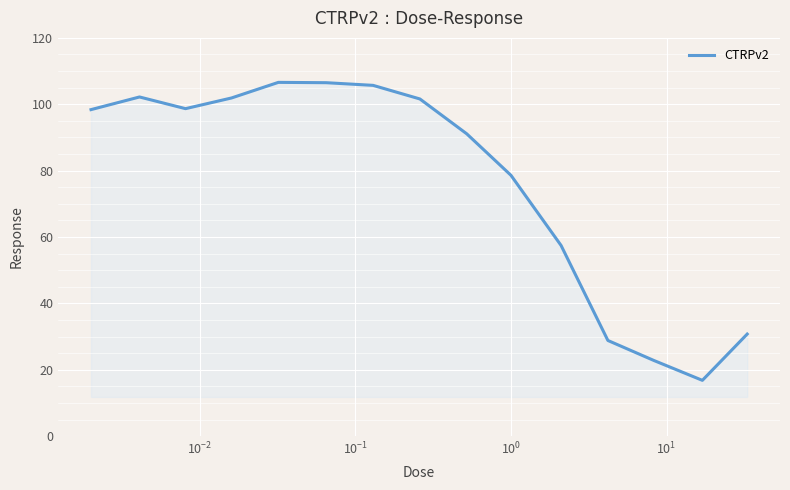

What is the greatest value displayed?

106.6